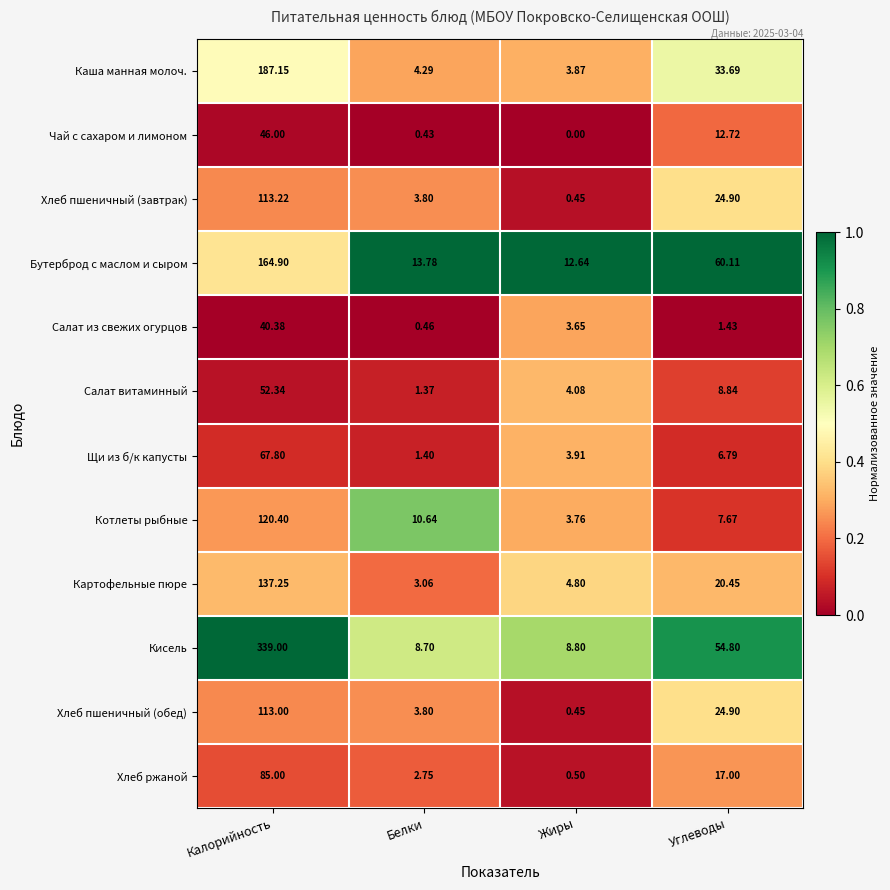

Which series has the largest total across all categories?

Кисель